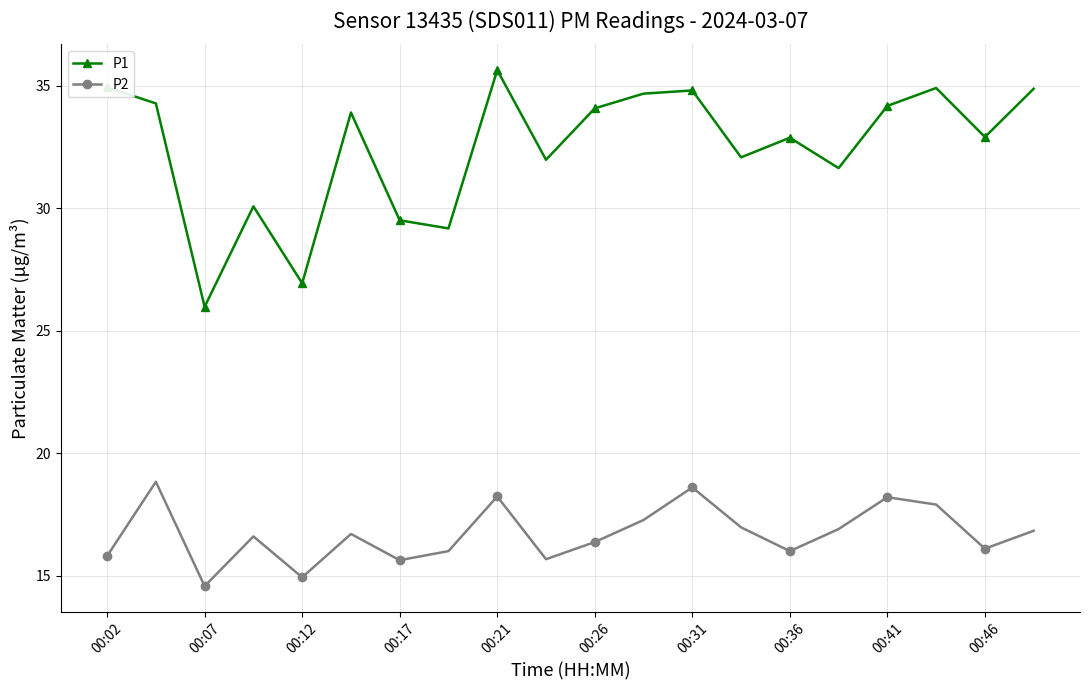

At how many categories does at least one series exceed 28?

18